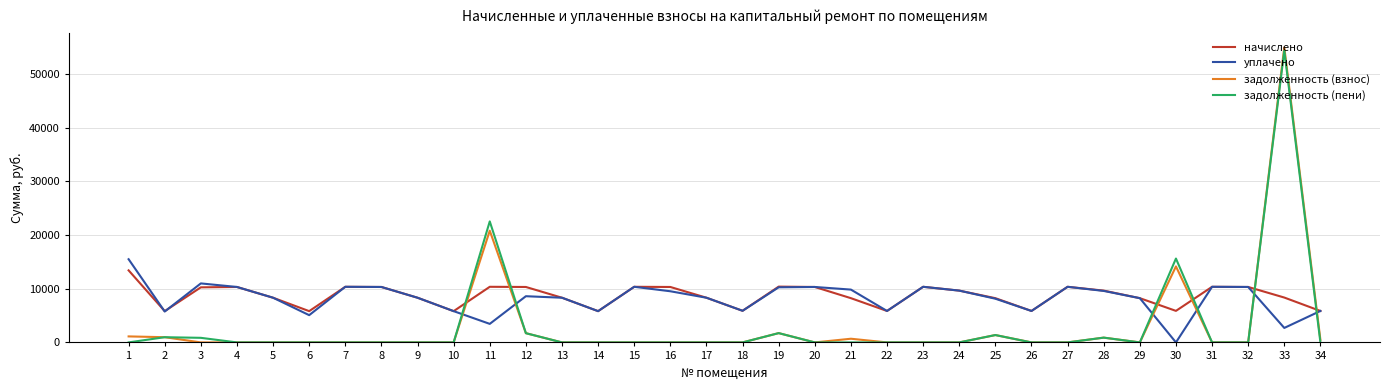

Which series has the widest spread of values?

задолженность (взнос)